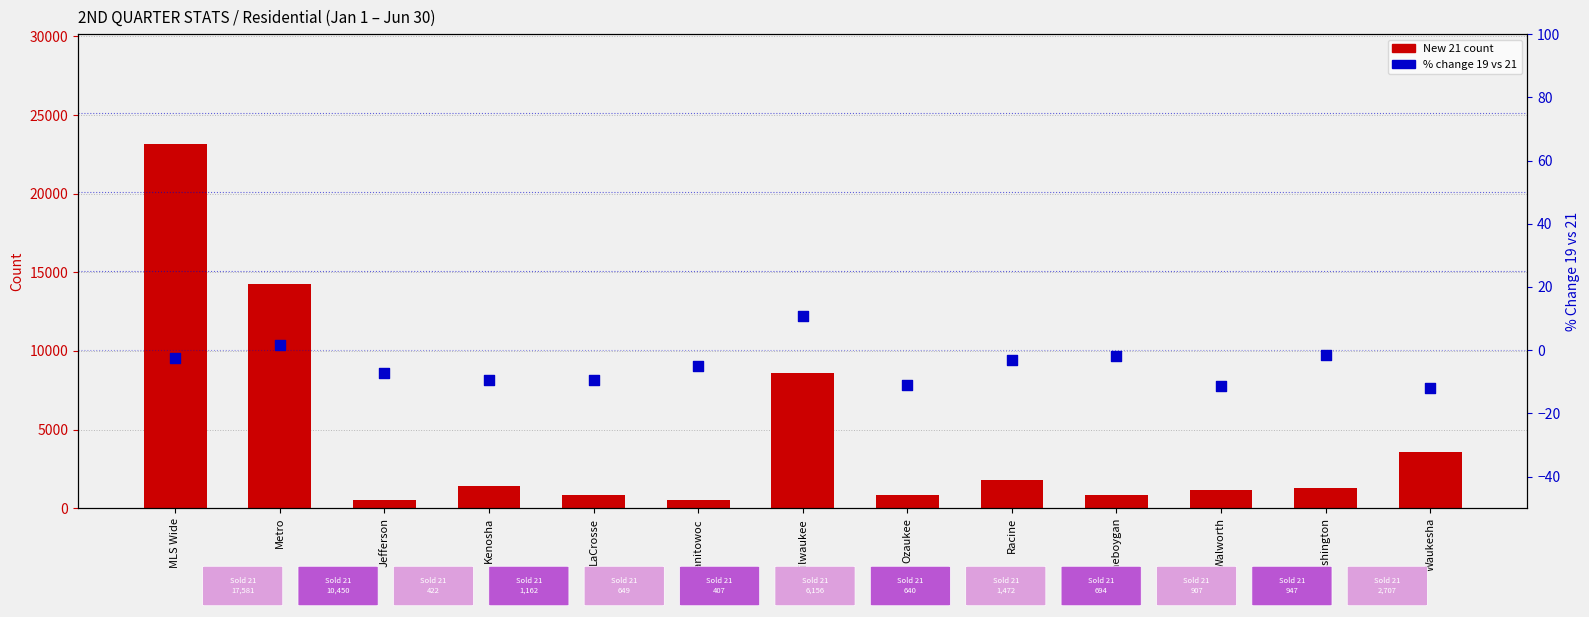

What is the total value across all series at LaCrosse?

846.5